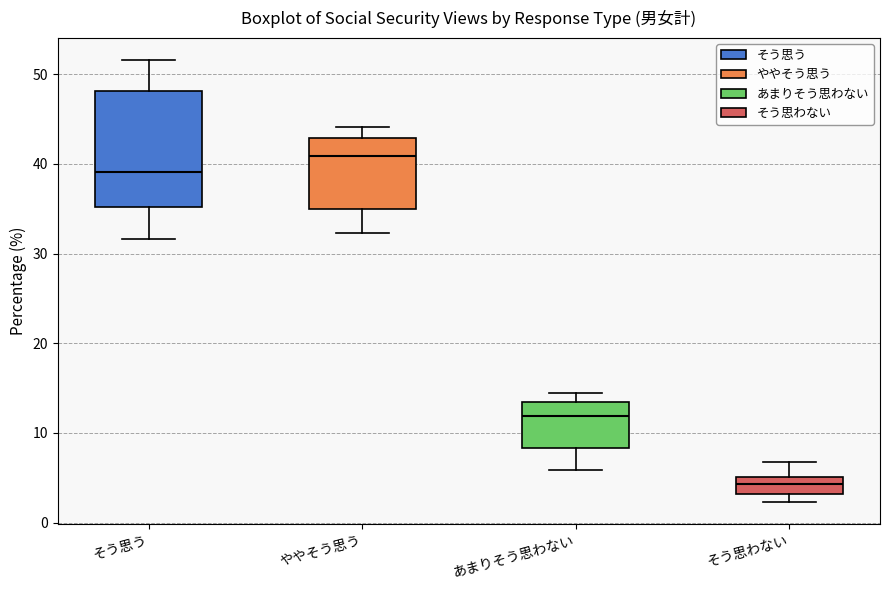

Reading left to right, read every box against the y-axis: the position of its median line, the range the box covers, and the ends of its whiskers. The values are not printed on the chart, so give them approximately, as read against the axis.

そう思う: median 39, box 35 to 48, whiskers 32 to 52
ややそう思う: median 41, box 35 to 43, whiskers 32 to 44
あまりそう思わない: median 12, box 8 to 13, whiskers 6 to 14
そう思わない: median 4, box 3 to 5, whiskers 2 to 7